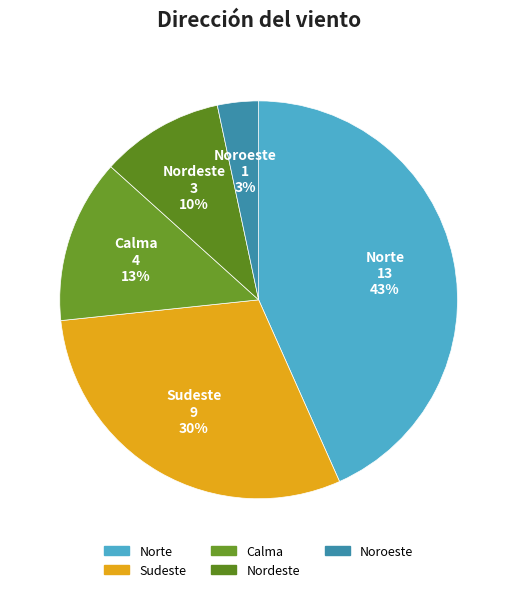

To the nearest percent, what is the difference between the Sudeste and Noroeste slice percentages?

27%